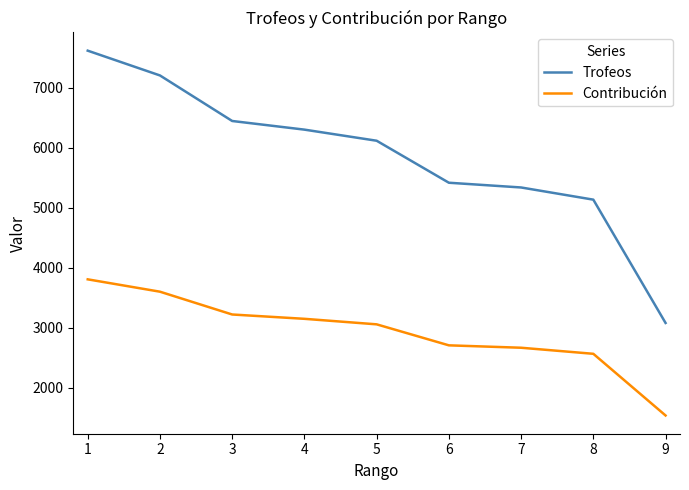

Count the number of categories in the chart.

9